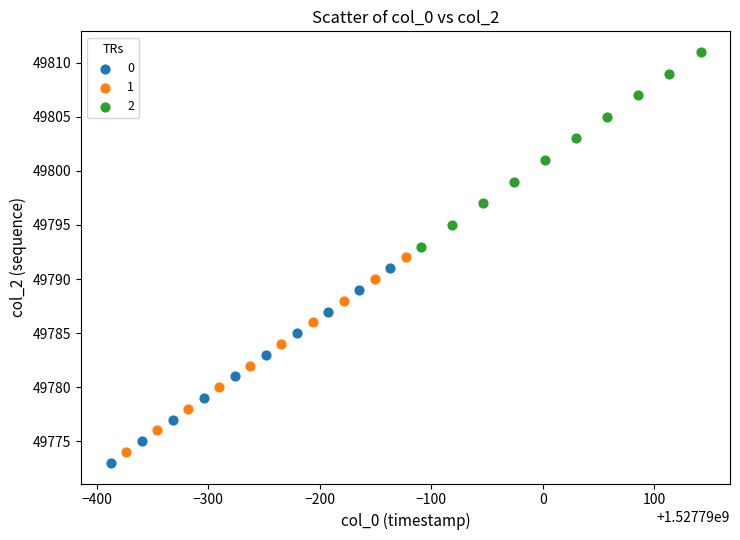

What are all the series names shown in the legend?

0, 1, 2